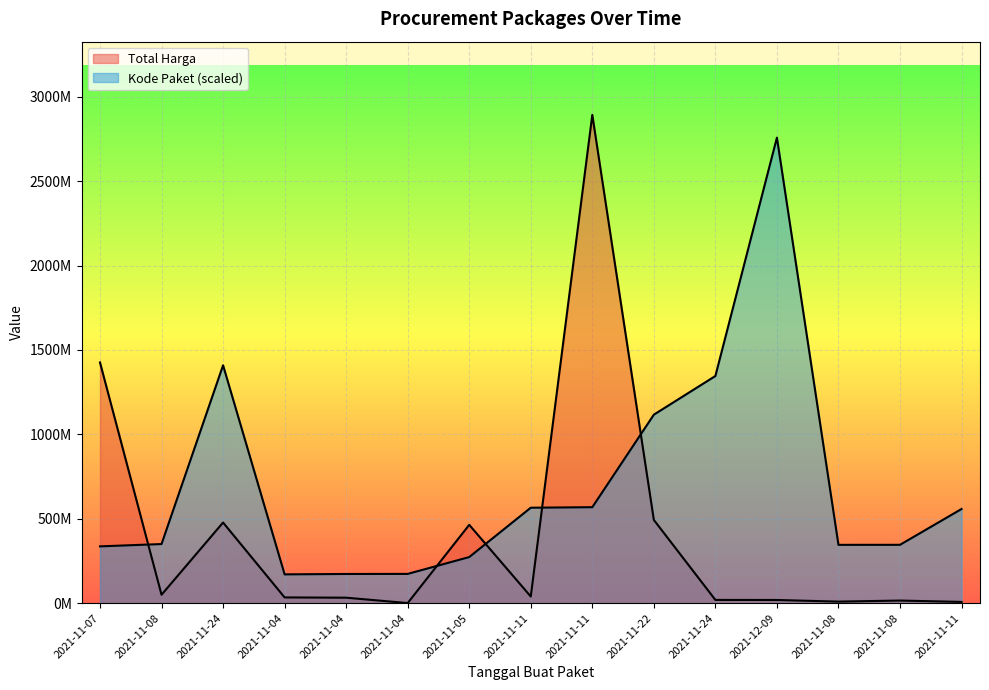

What is the value of the Kode Paket point at the 5th from the left?

170600000